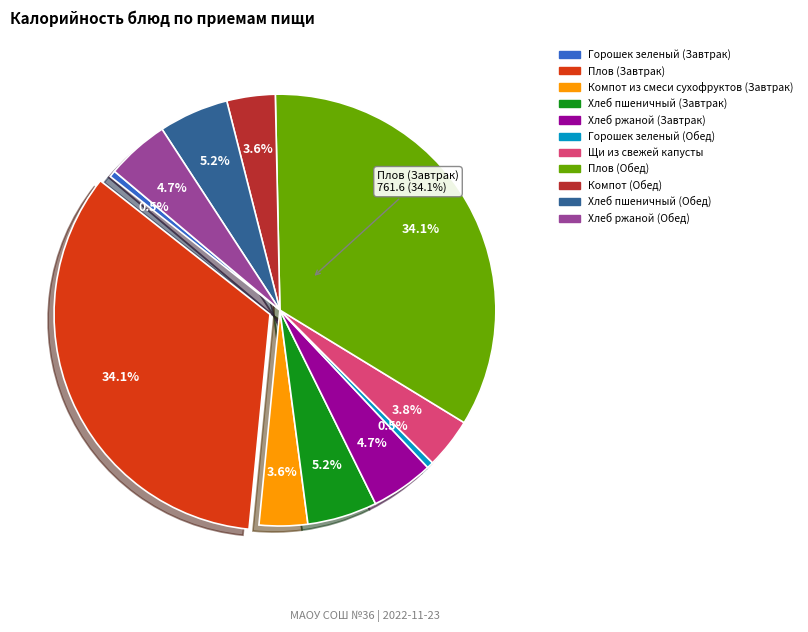

Rank the categories by value from lowest to highest.

Горошек зеленый (Завтрак), Горошек зеленый (Обед), Компот из смеси сухофруктов (Завтрак), Компот (Обед), Щи из свежей капусты, Хлеб ржаной (Завтрак), Хлеб ржаной (Обед), Хлеб пшеничный (Завтрак), Хлеб пшеничный (Обед), Плов (Завтрак), Плов (Обед)